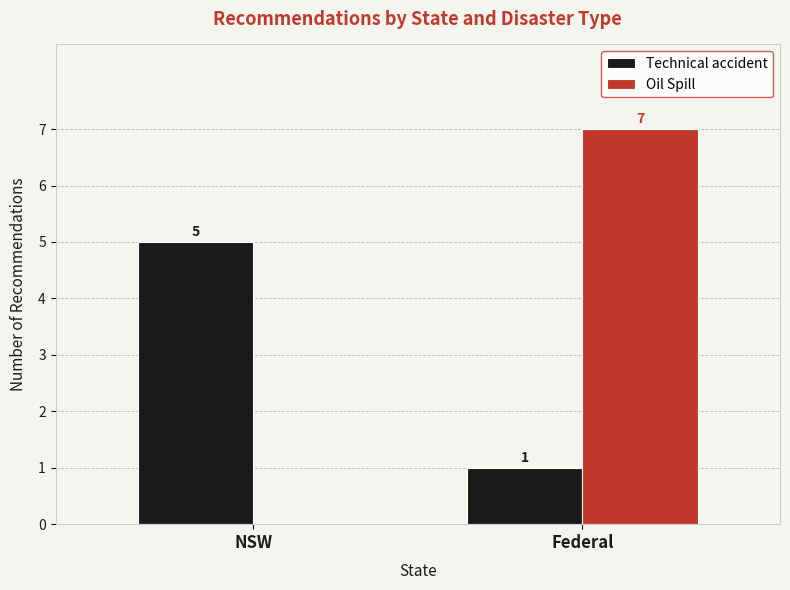

What is the maximum value shown in the chart?

7